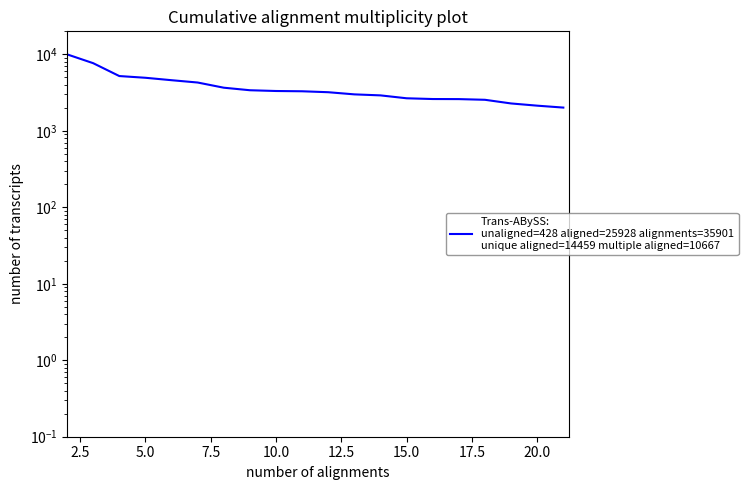

What is the maximum value shown in the chart?

10000.0